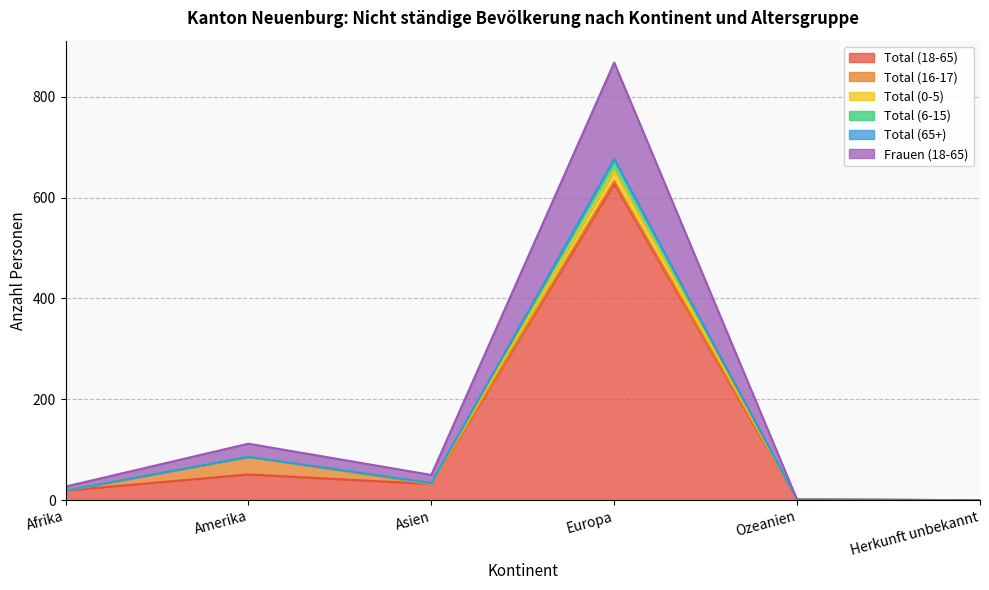

At which label does Total (18-65) reach its peak?

Europa